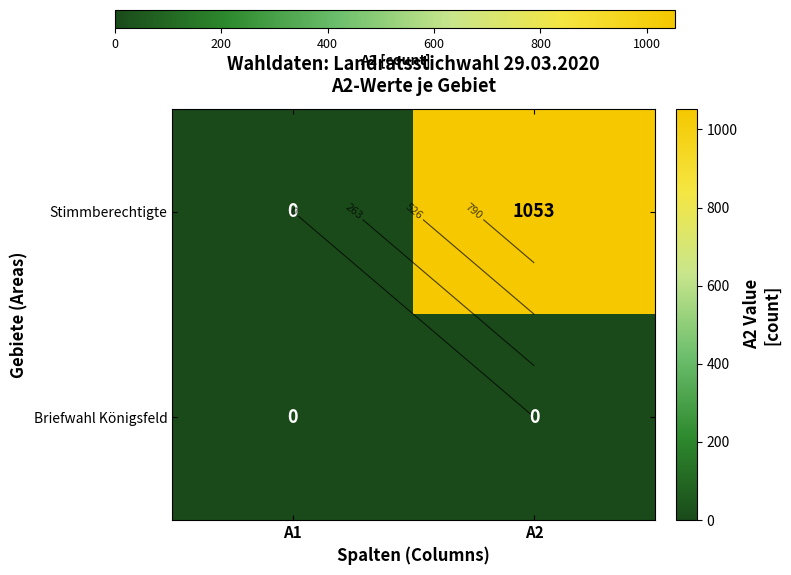

Rank the series by their average value, from lowest to highest.

Briefwahl Königsfeld, Stimmberechtigte